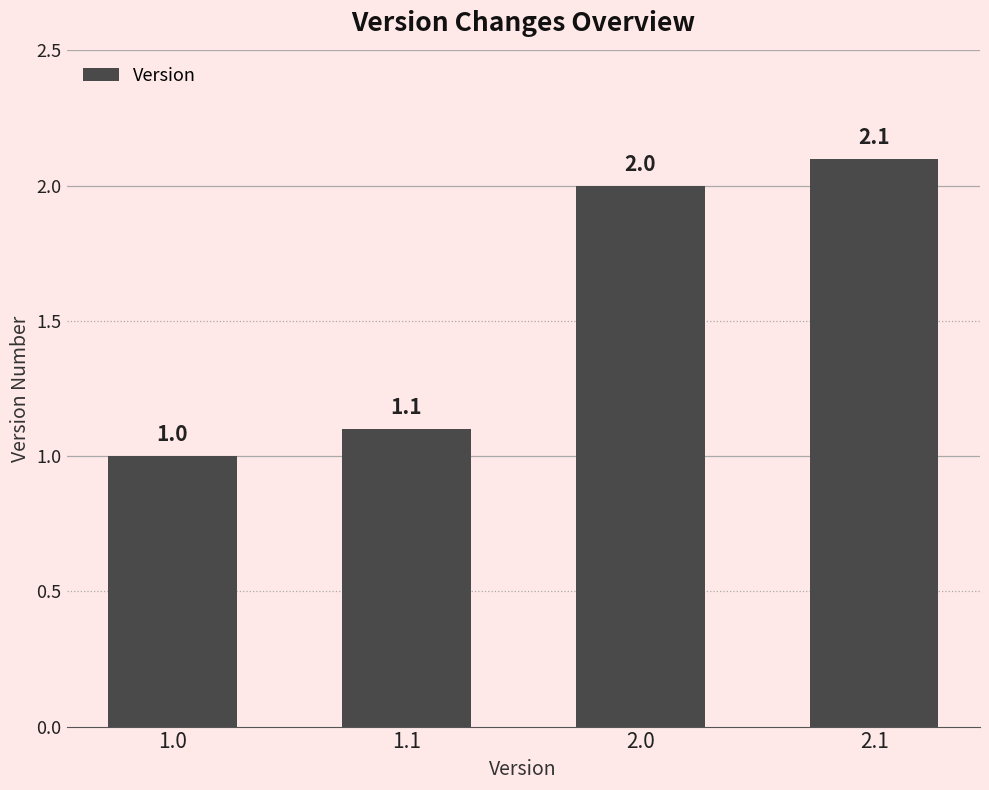

Are the bars horizontal?

No